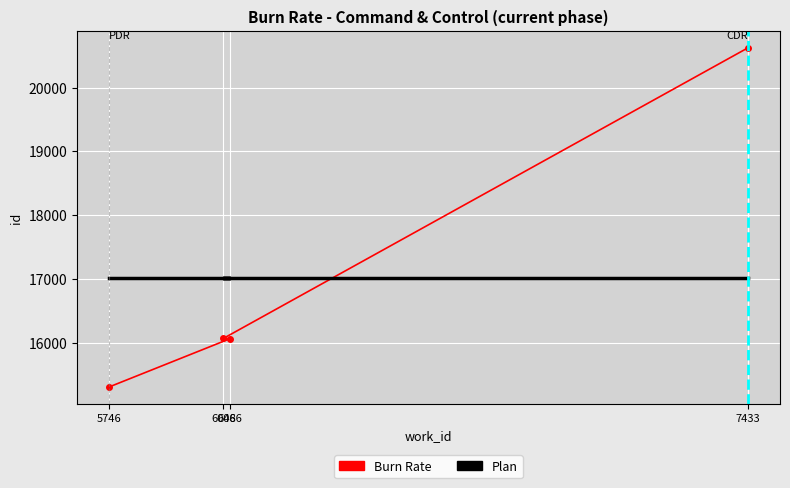

What is the label of the 3rd point from the left?

6048